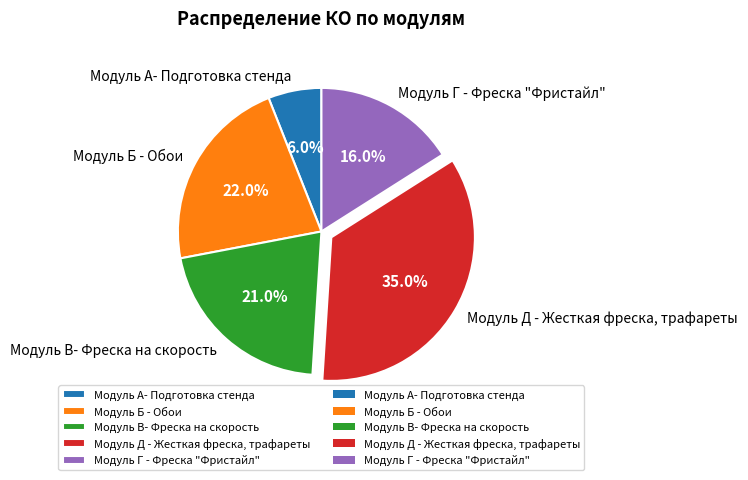

Is it true that Модуль Г - Фреска "Фристайл" is 16% of the pie?

True